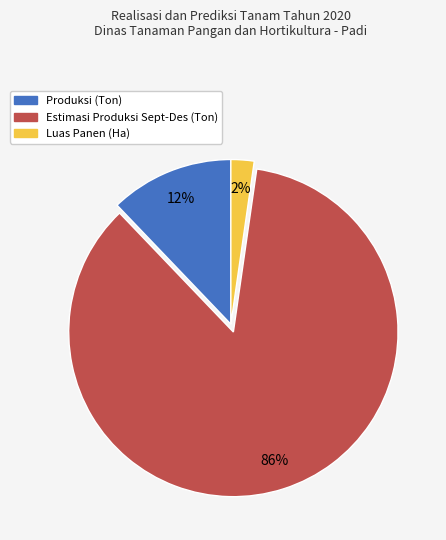

Is Produksi (Ton) the majority of the pie?

No